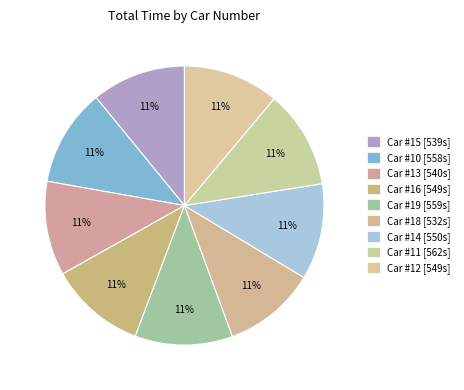

Rank the categories by value from highest to lowest.

#11, #19, #10, #14, #16, #12, #13, #15, #18